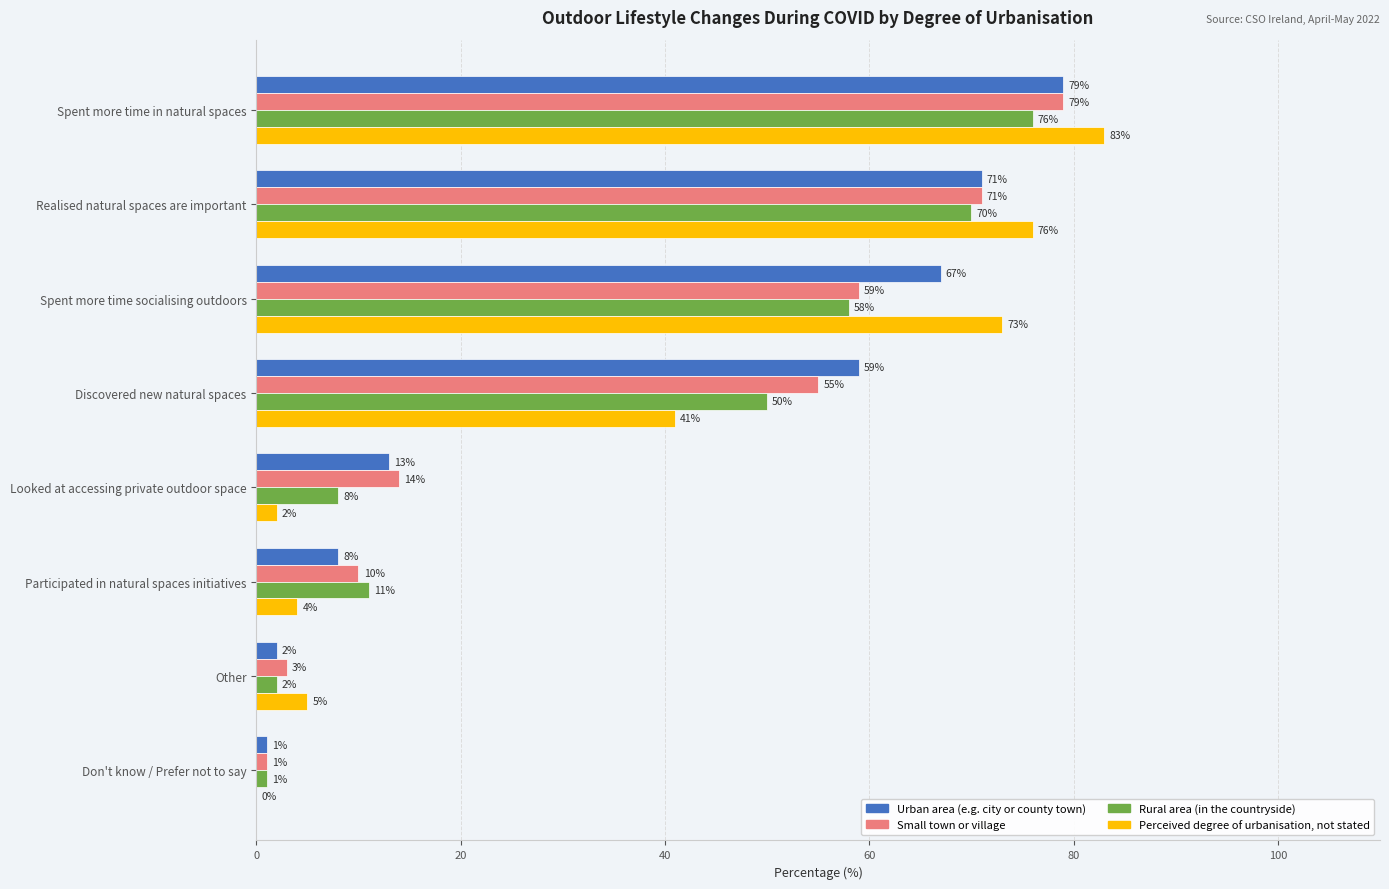

Where is Perceived degree of urbanisation, not stated nearest to the value 41?

Discovered new natural spaces